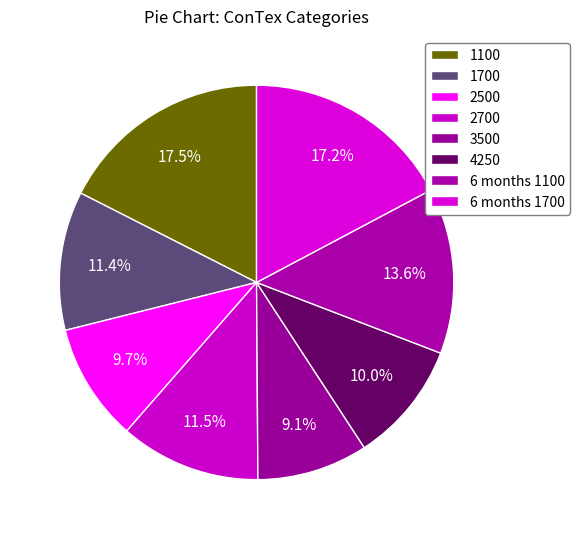

The 1100 slice represents 26% of the pie. True or false?

False